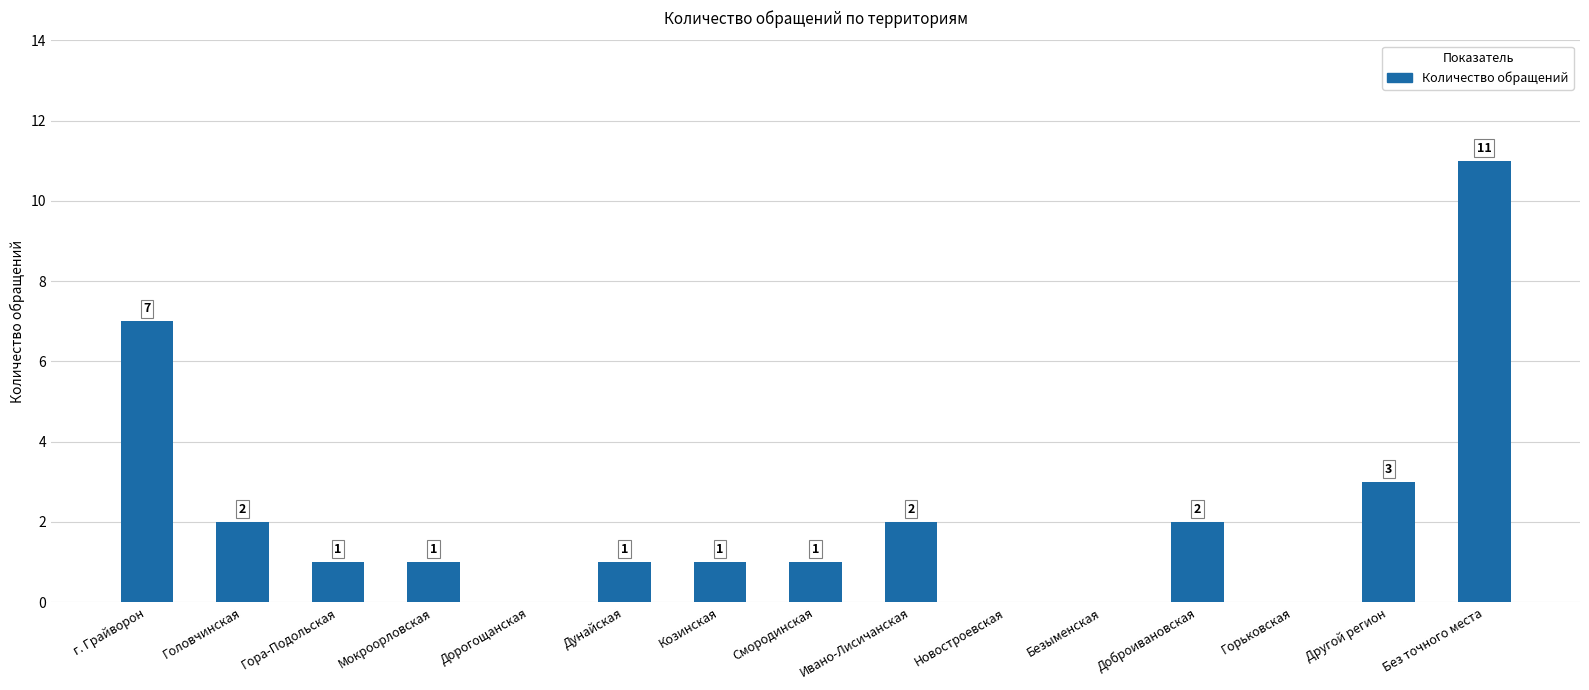

How many values are above zero?

11